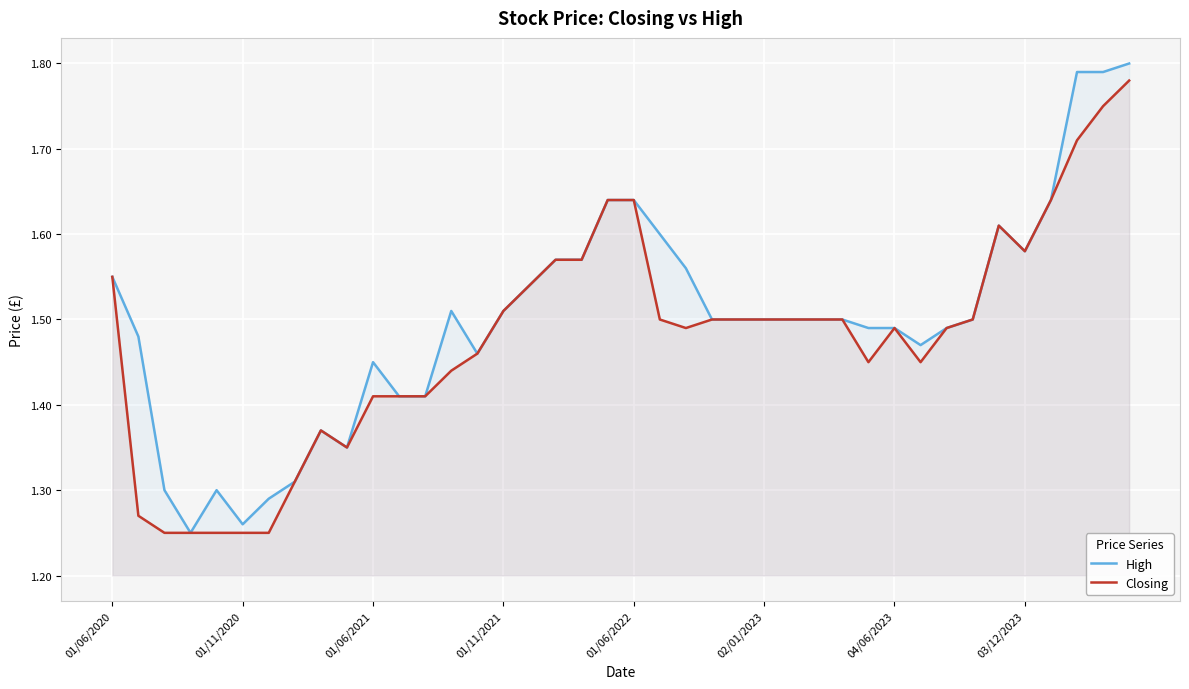

List the series in order of their peak value, highest first.

High, Closing